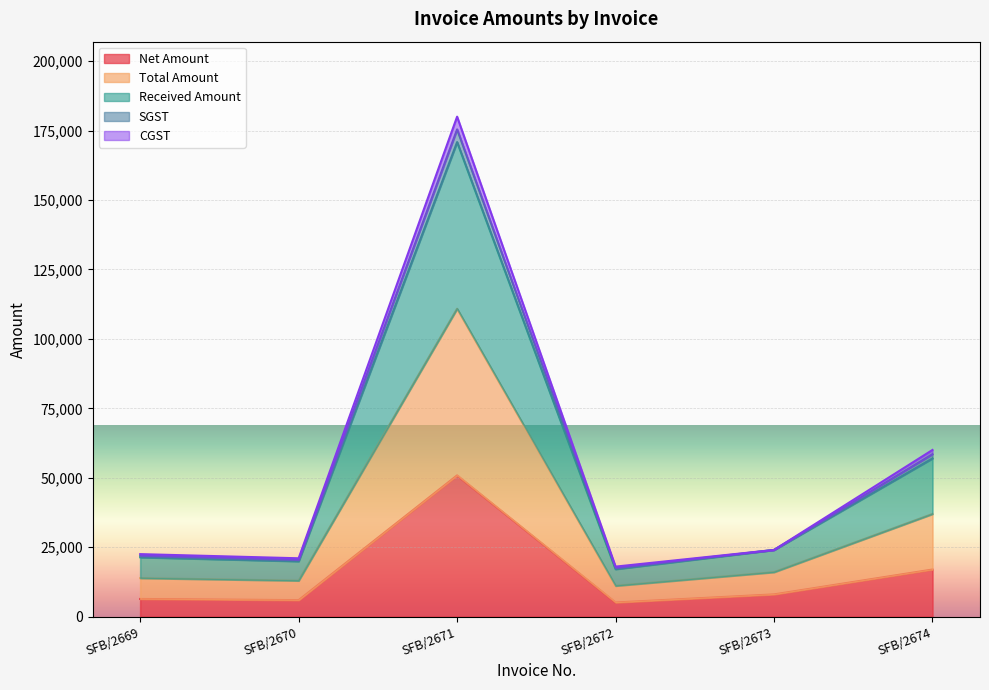

Reading left to right, transcribe all the data shown in this chart.

Net Amount: 6355.9	5932.2	50847.5	5084.7	8000.0	16949.2
Total Amount: 22500.0	21000.0	180000.0	18000.0	24000.0	60000.0
Received Amount: 21928.0	20466.1	175423.7	17542.4	24000.0	58474.6
SGST: 21355.9	19932.2	170847.5	17084.7	24000.0	56949.2
CGST: 13855.9	12932.2	110847.5	11084.7	16000.0	36949.2